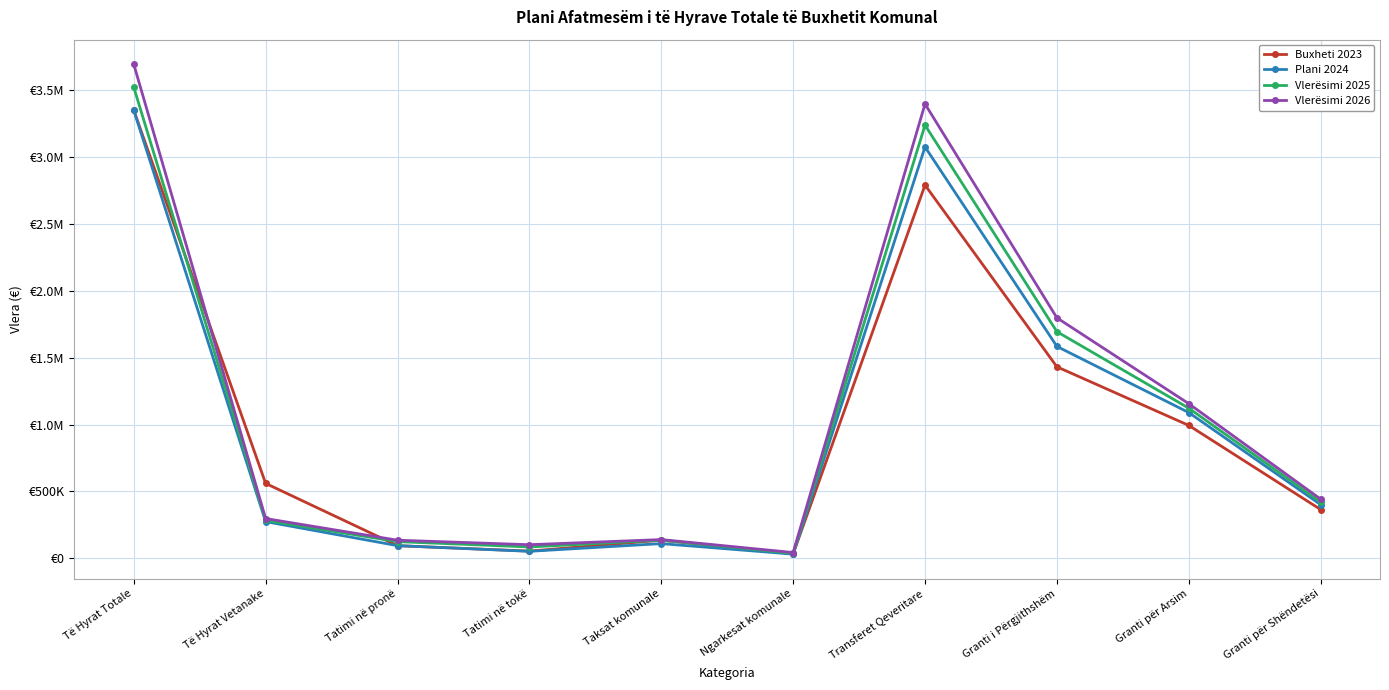

The value of Vlerësimi 2026 at Të Hyrat Totale is 2204828. True or false?

False